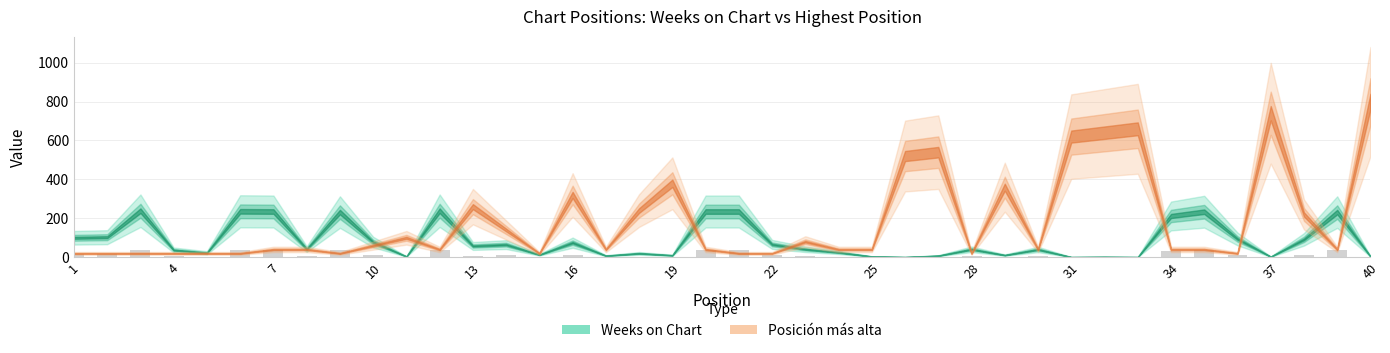

What is the greatest value displayed?

35.9